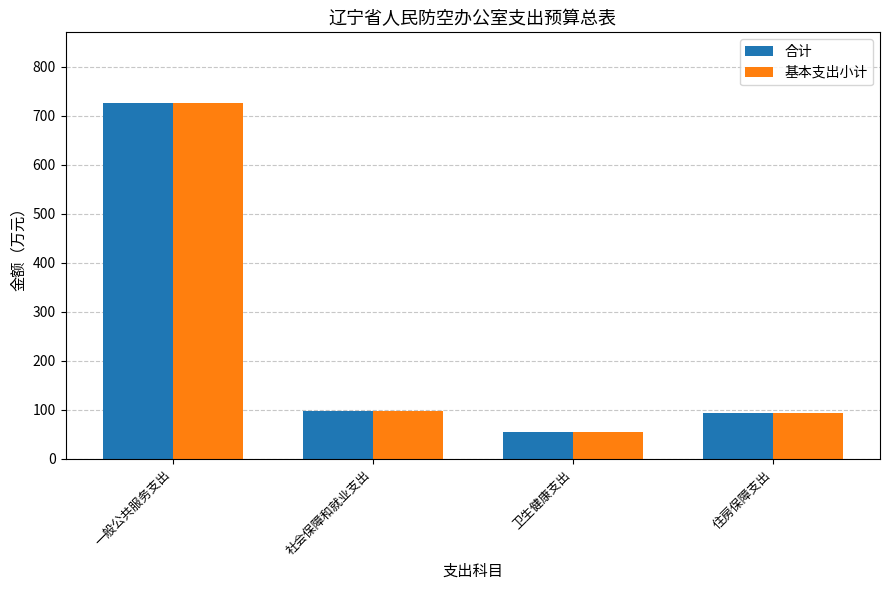

What position from the right is 卫生健康支出?

2